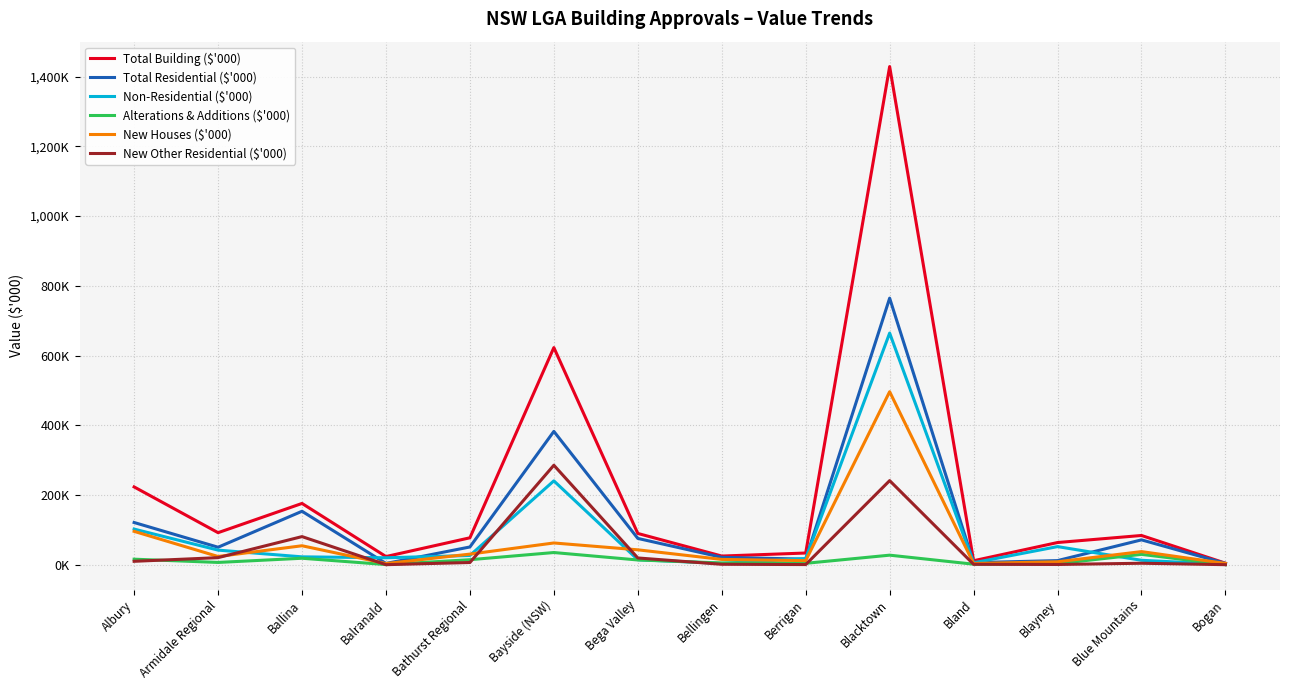

Reading left to right, what are all the values shown in this chart?

Total Building ($'000): Albury=223062	Armidale Regional=91786	Ballina=175654	Balranald=23307	Bathurst Regional=77122	Bayside (NSW)=622770	Bega Valley=89563	Bellingen=24754	Berrigan=33427	Blacktown=1428900	Bland=11288	Blayney=63518	Blue Mountains=83762	Bogan=4309
Total Residential ($'000): Albury=120980	Armidale Regional=50025	Ballina=153197	Balranald=3503	Bathurst Regional=50773	Bayside (NSW)=382343	Bega Valley=75326	Bellingen=21084	Berrigan=15835	Blacktown=764567	Bland=5818	Blayney=11684	Blue Mountains=71165	Bogan=3700
Non-Residential ($'000): Albury=102082	Armidale Regional=41761	Ballina=22457	Balranald=19804	Bathurst Regional=26349	Bayside (NSW)=240428	Bega Valley=14237	Bellingen=3671	Berrigan=17593	Blacktown=664334	Bland=5471	Blayney=51835	Blue Mountains=12597	Bogan=610
Alterations & Additions ($'000): Albury=15752	Armidale Regional=6426	Ballina=18404	Balranald=318	Bathurst Regional=14257	Bayside (NSW)=34825	Bega Valley=13458	Bellingen=4880	Berrigan=3913	Blacktown=27276	Bland=1379	Blayney=2831	Blue Mountains=29567	Bogan=120
New Houses ($'000): Albury=95576	Armidale Regional=23452	Ballina=54267	Balranald=3185	Bathurst Regional=30294	Bayside (NSW)=62259	Bega Valley=42613	Bellingen=15088	Berrigan=11594	Blacktown=496181	Bland=3385	Blayney=8298	Blue Mountains=37513	Bogan=3580
New Other Residential ($'000): Albury=9653	Armidale Regional=20147	Ballina=80526	Balranald=0	Bathurst Regional=6222	Bayside (NSW)=285259	Bega Valley=19255	Bellingen=1116	Berrigan=329	Blacktown=241110	Bland=1053	Blayney=554	Blue Mountains=4085	Bogan=0